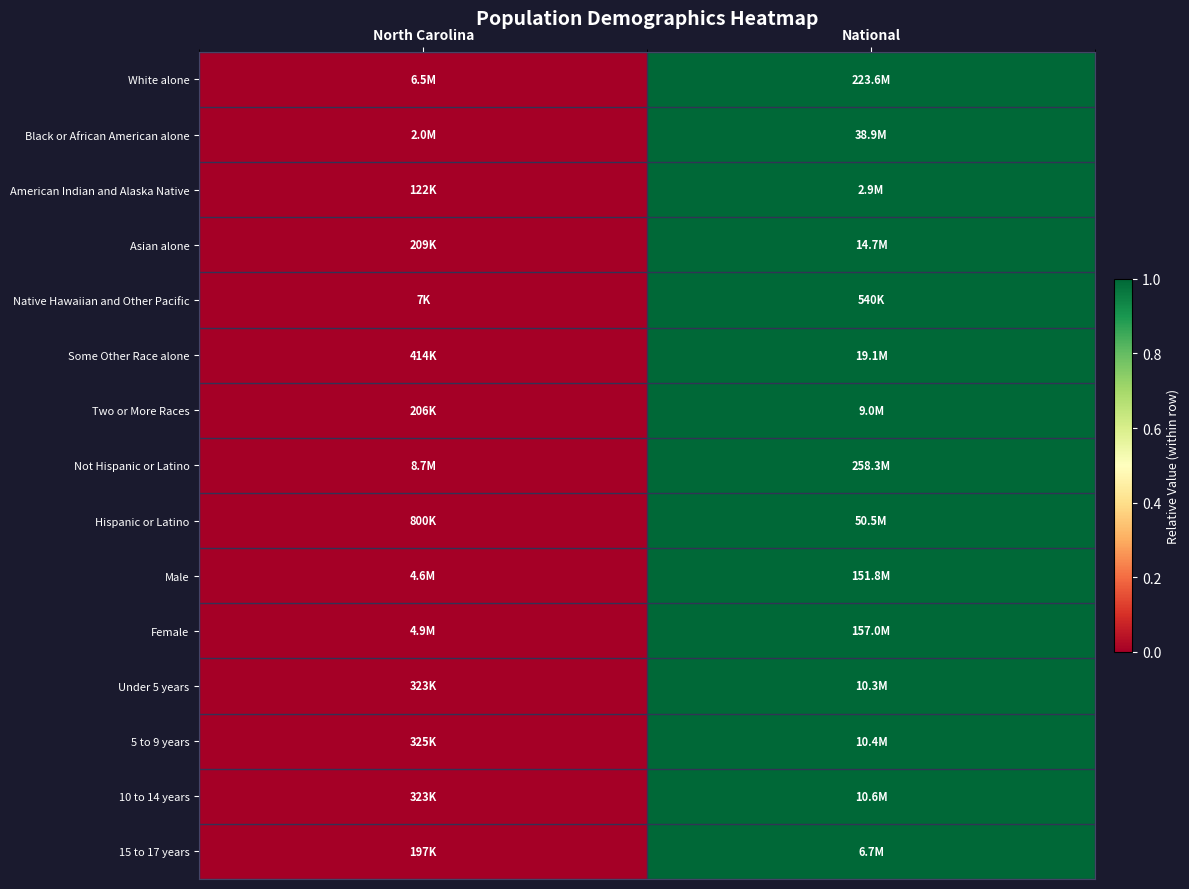

Reading left to right, transcribe all the data shown in this chart.

White alone: North Carolina=0	National=1
Black or African American alone: North Carolina=0	National=1
American Indian and Alaska Native: North Carolina=0	National=1
Asian alone: North Carolina=0	National=1
Native Hawaiian and Other Pacific: North Carolina=0	National=1
Some Other Race alone: North Carolina=0	National=1
Two or More Races: North Carolina=0	National=1
Not Hispanic or Latino: North Carolina=0	National=1
Hispanic or Latino: North Carolina=0	National=1
Male: North Carolina=0	National=1
Female: North Carolina=0	National=1
Under 5 years: North Carolina=0	National=1
5 to 9 years: North Carolina=0	National=1
10 to 14 years: North Carolina=0	National=1
15 to 17 years: North Carolina=0	National=1